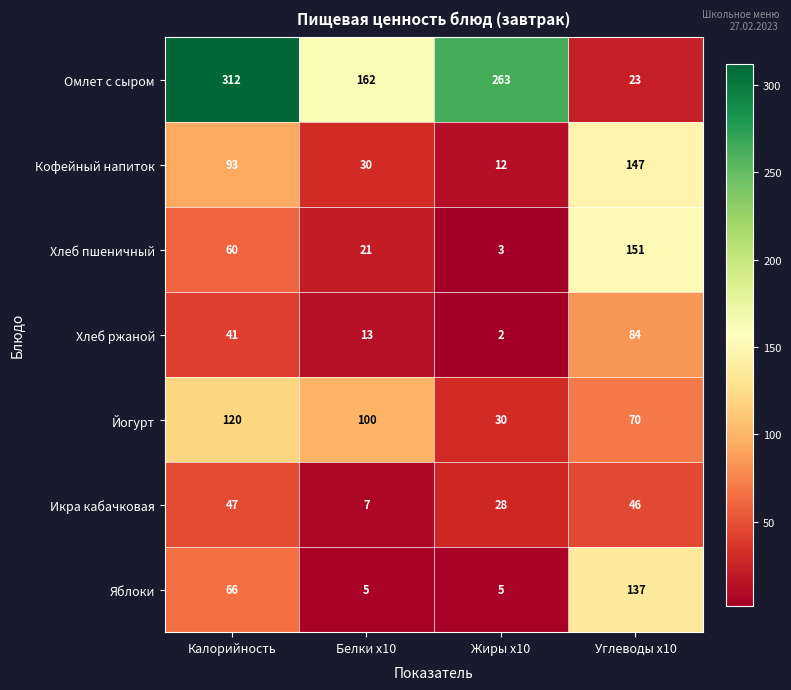

Where is Кофейный напиток nearest to the value 79?

Калорийность